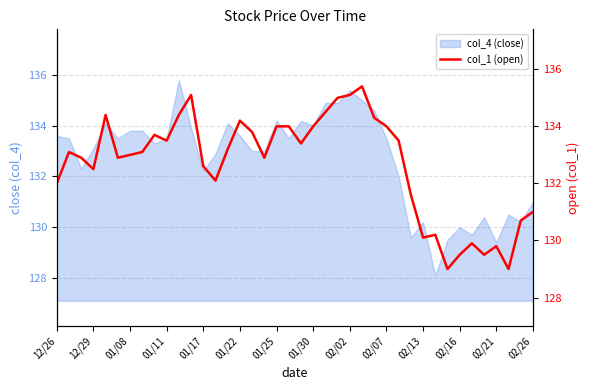

The col_4 (close) series shows 50.0 at 02/21. True or false?

False